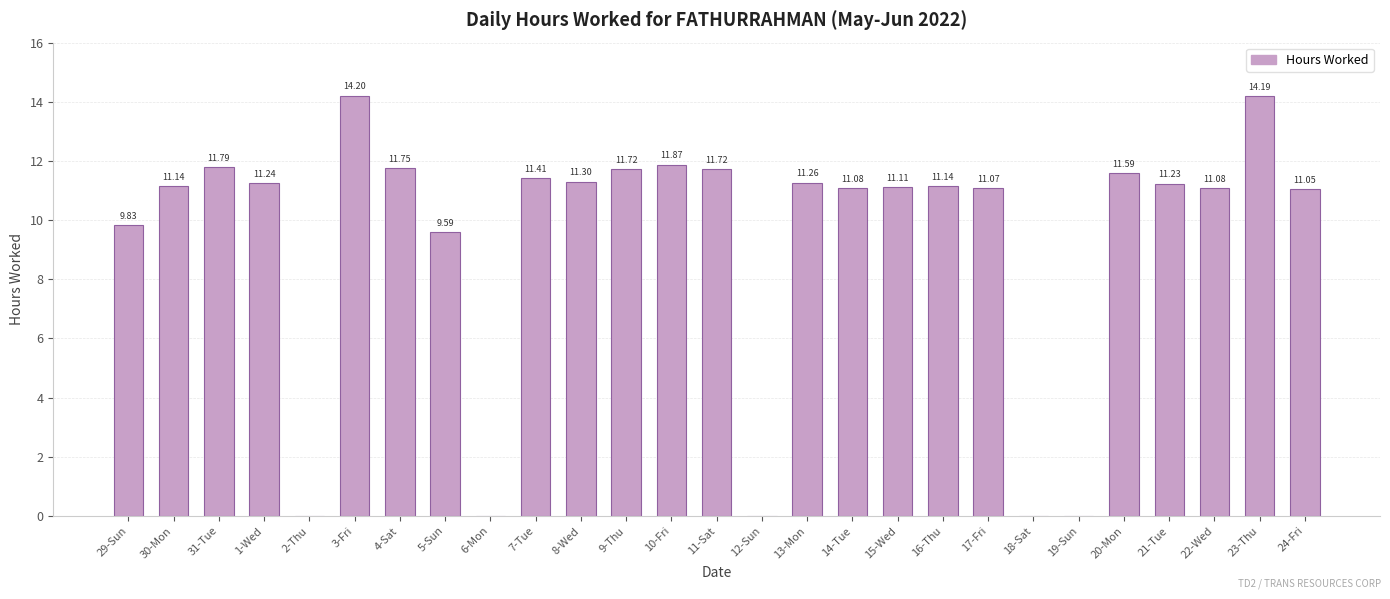

How many values exceed 11?

20